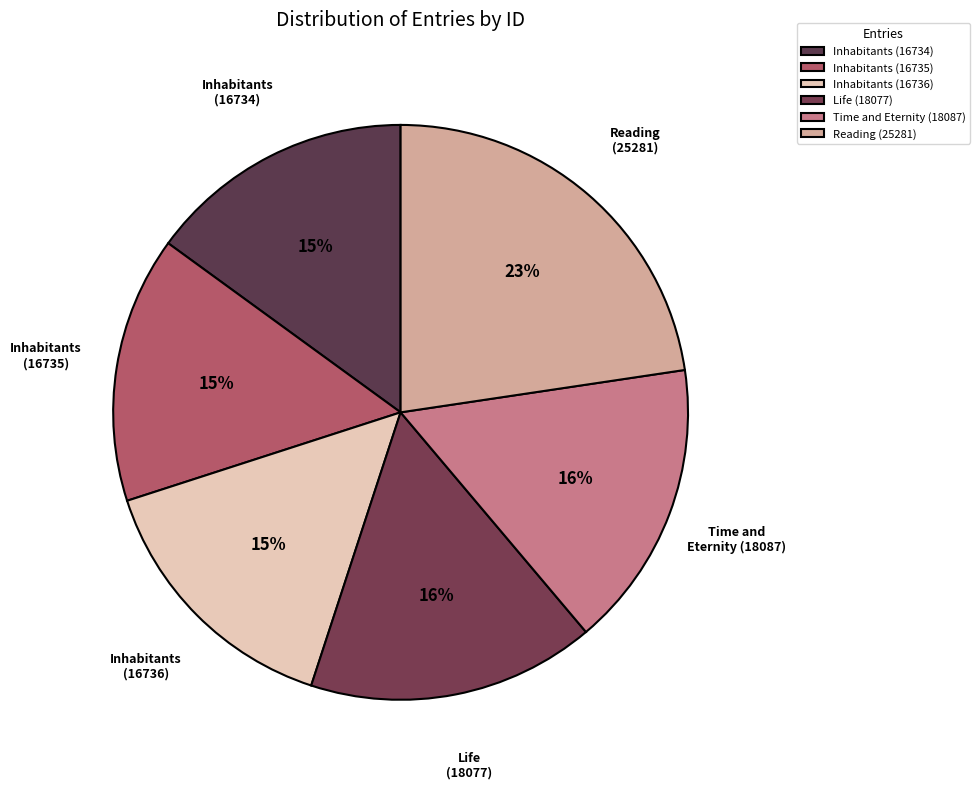

How many slices are in this pie chart?

6